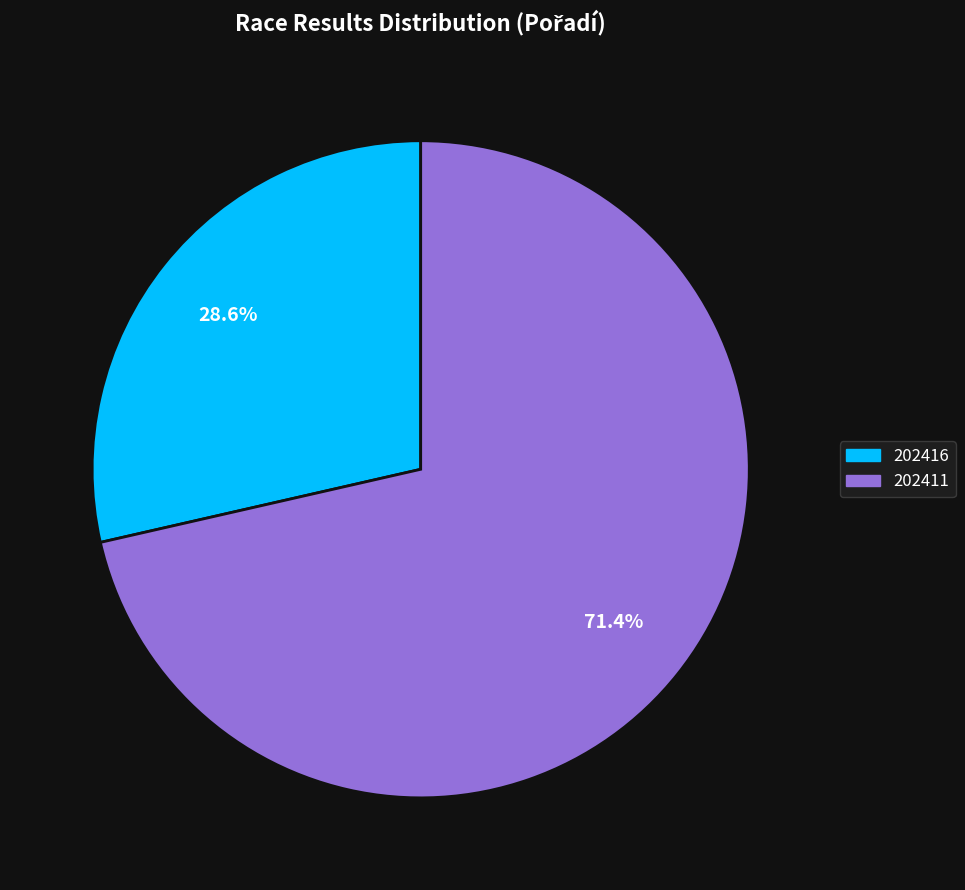

Rank the categories by value from highest to lowest.

202411, 202416